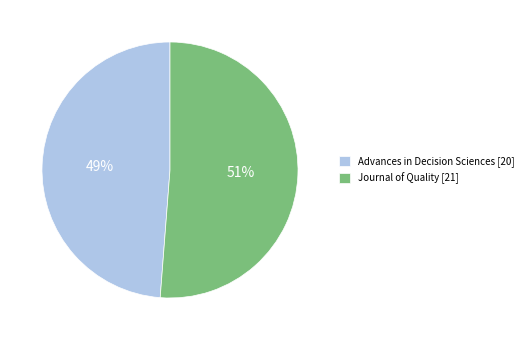

To the nearest percent, what is the difference between the Advances in Decision Sciences and Journal of Quality slice percentages?

2%